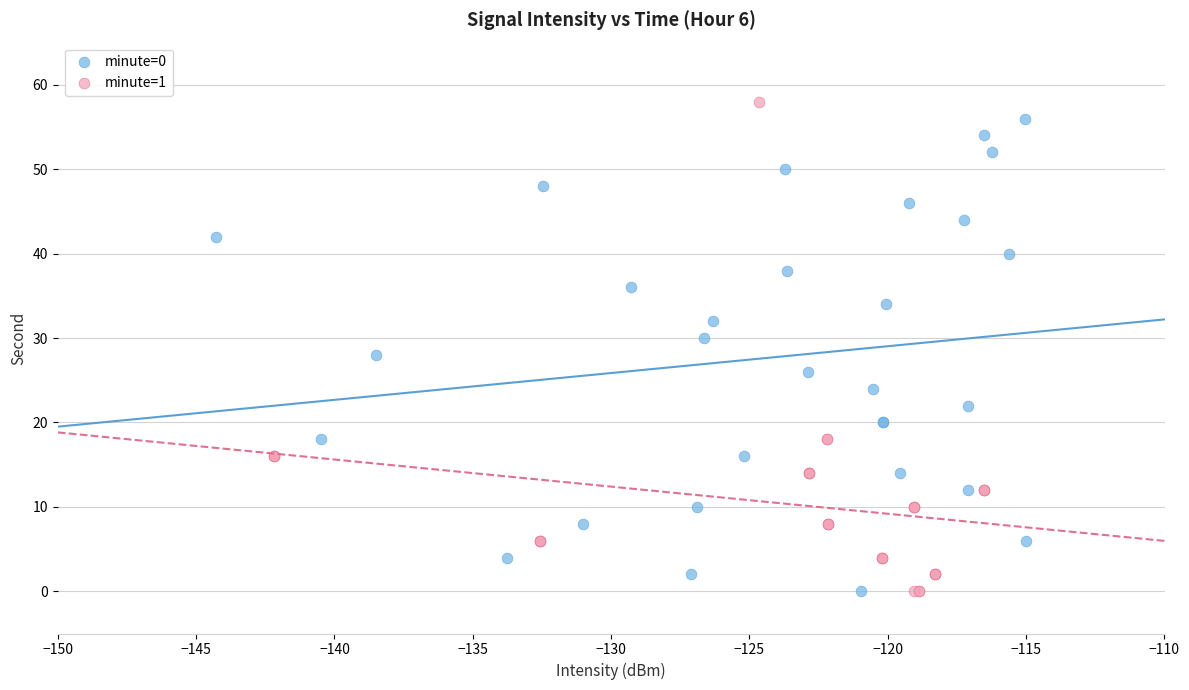

Which series contains the highest Y value?

minute=1